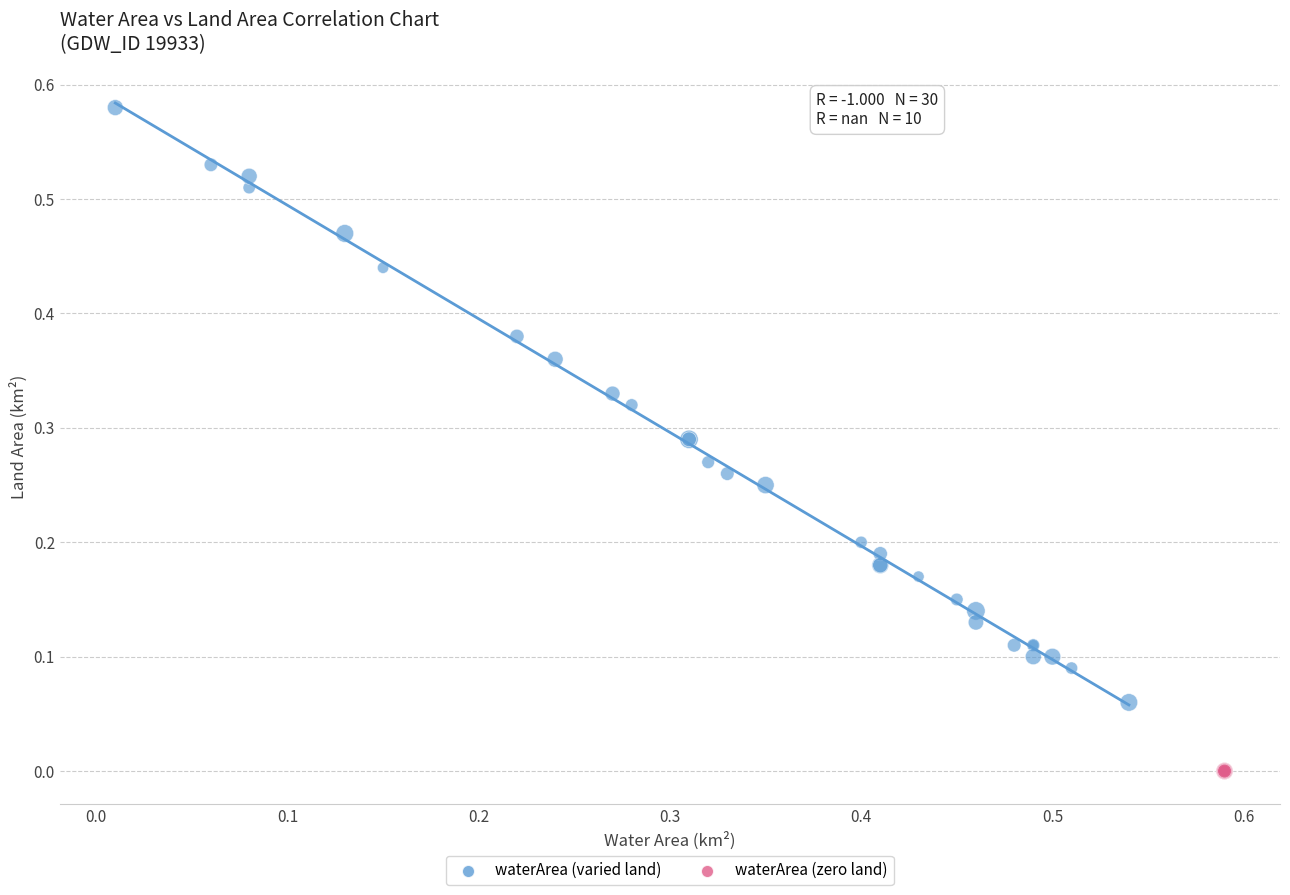

Which series contains the highest Y value?

waterArea (varied land)